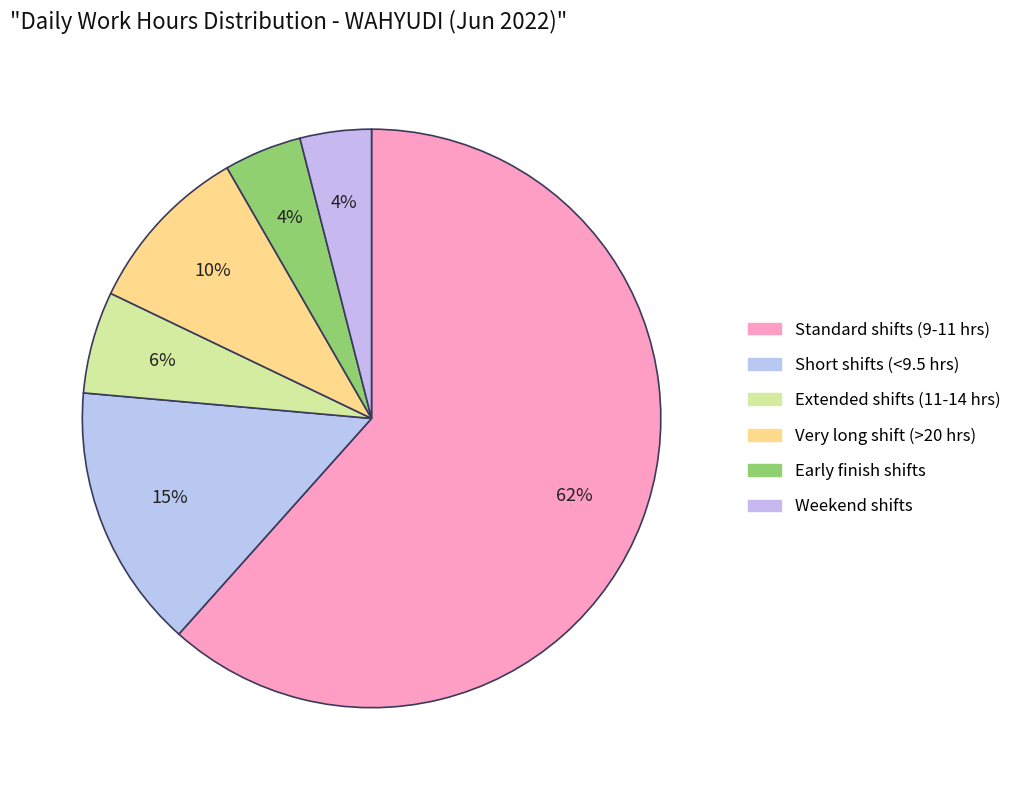

Count the number of slices in the pie.

6